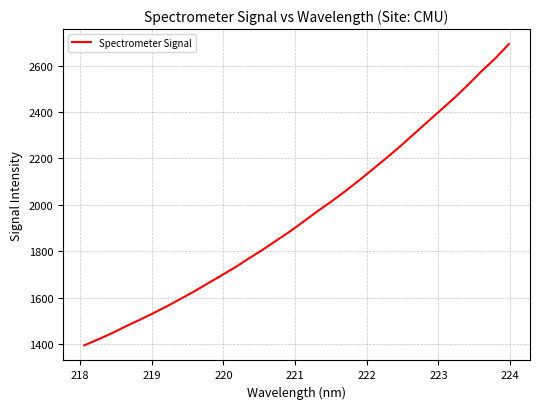

What is the greatest value displayed?

2692.8